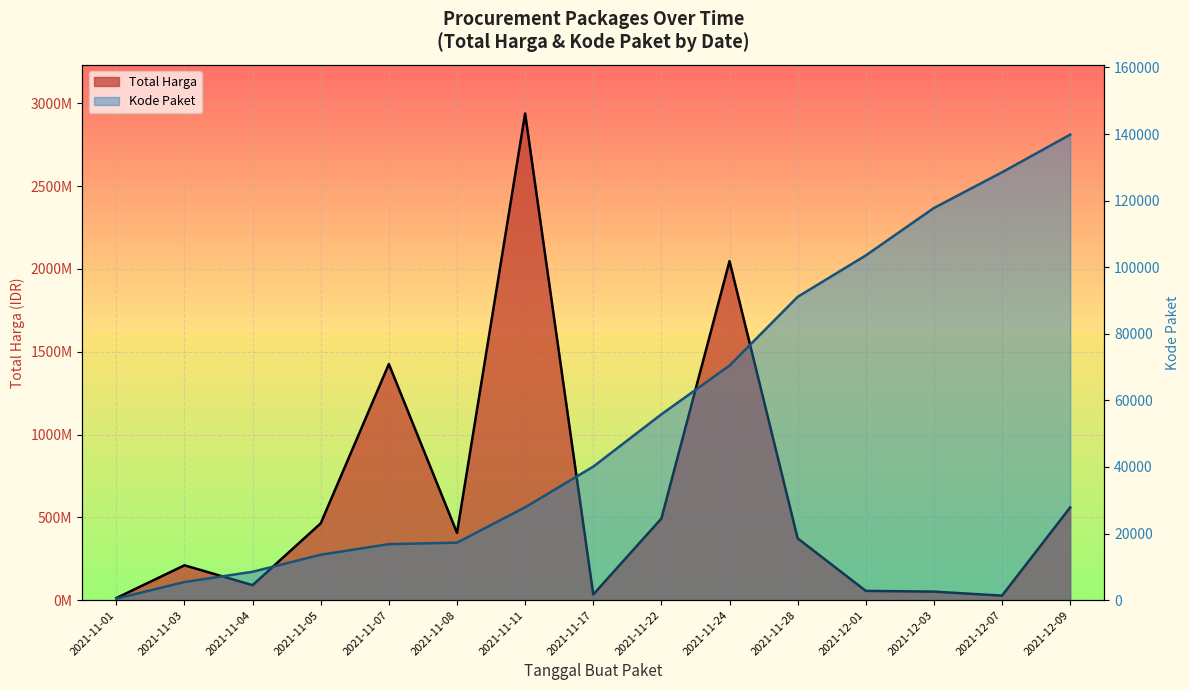

How many lines are shown in the chart?

2